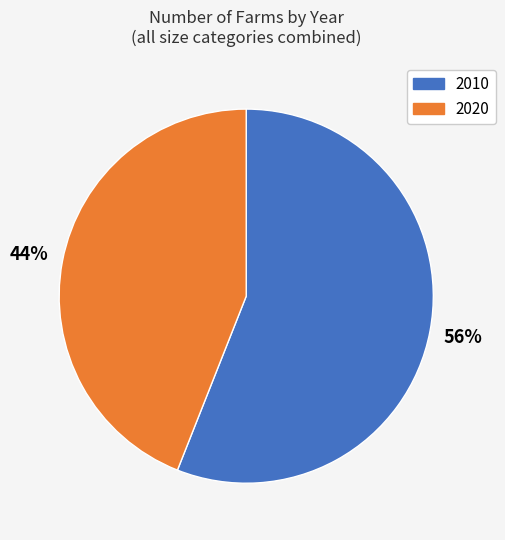

How many slices are in this pie chart?

2